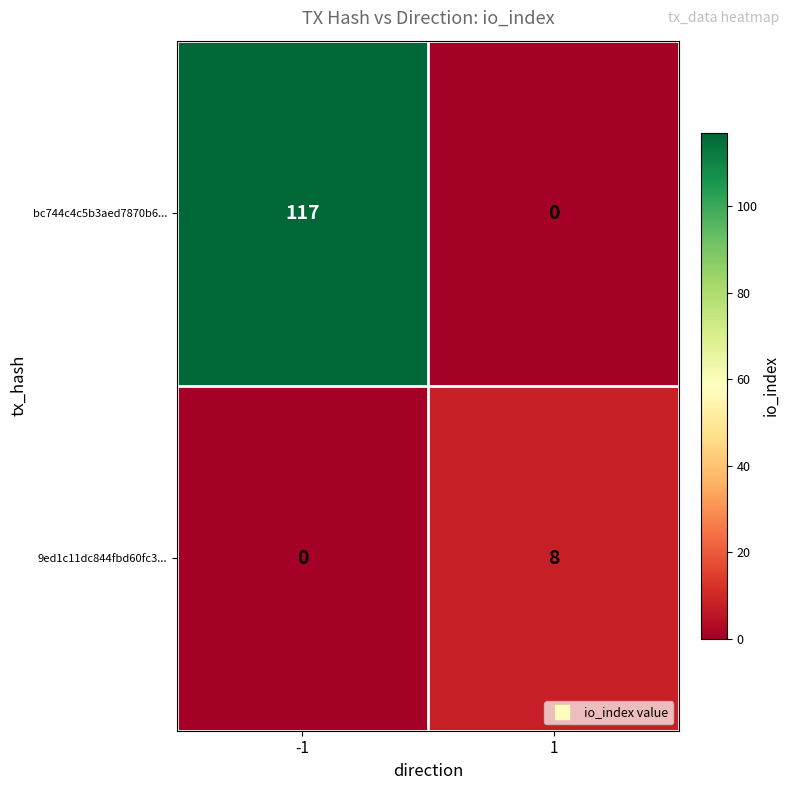

Which series has the largest range (max minus min)?

bc744c4c5b3aed7870b6...